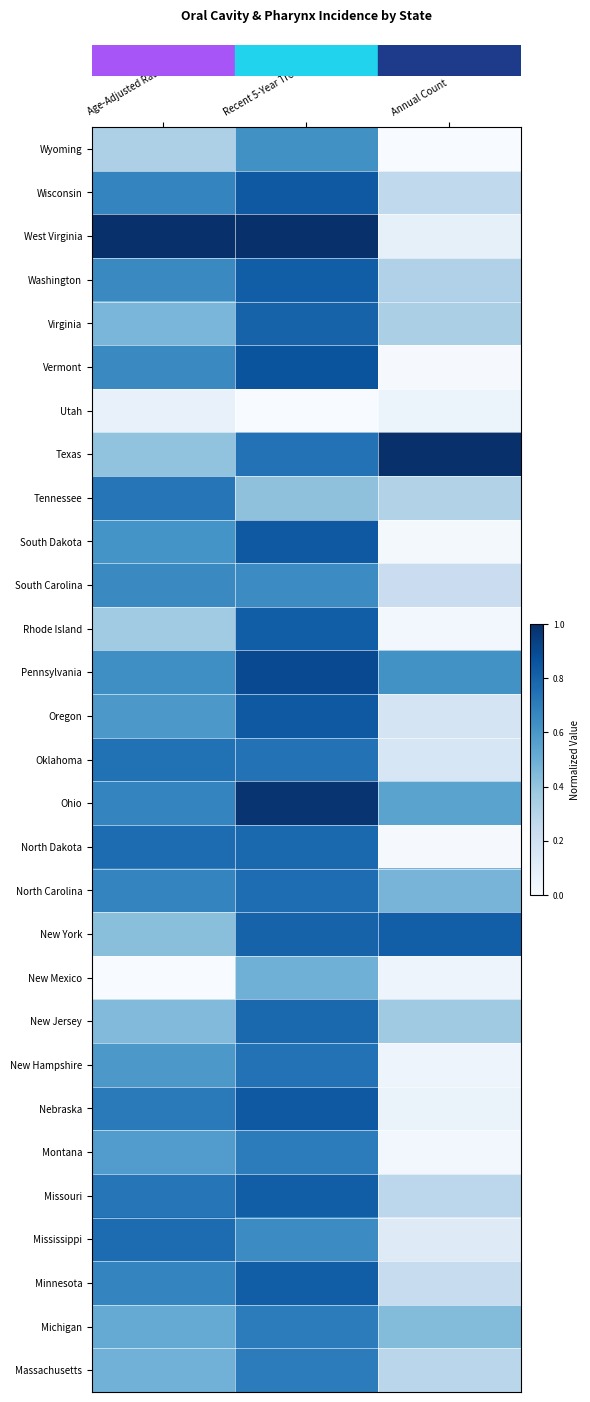

Count the number of categories in the chart.

3